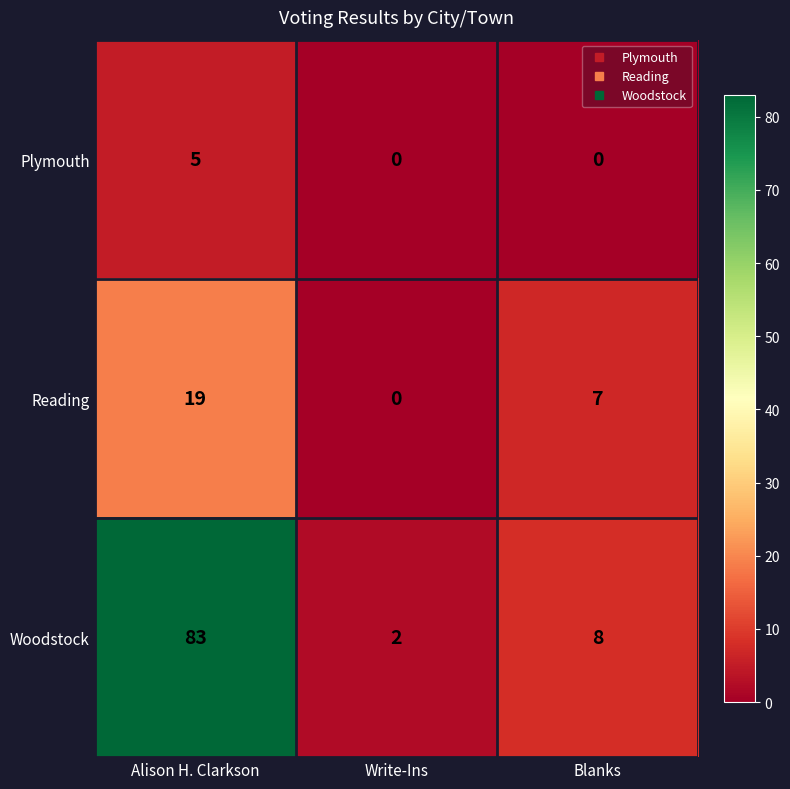

Reading left to right, list all the values displayed in this chart.

Plymouth: 5	0	0
Reading: 19	0	7
Woodstock: 83	2	8